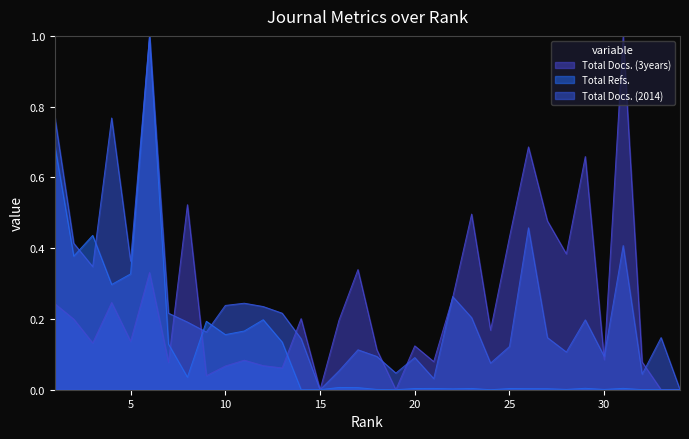

True or false: Total Refs. has a value of 0.0 at 16.

False